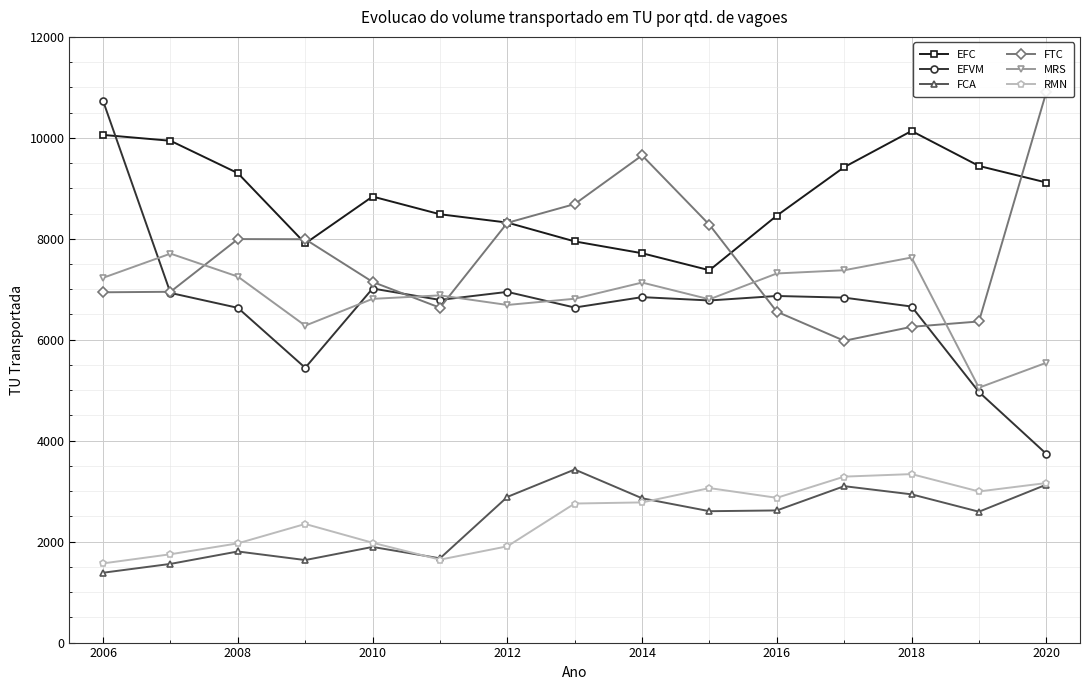

What are all the series names shown in the legend?

EFC, EFVM, FCA, FTC, MRS, RMN